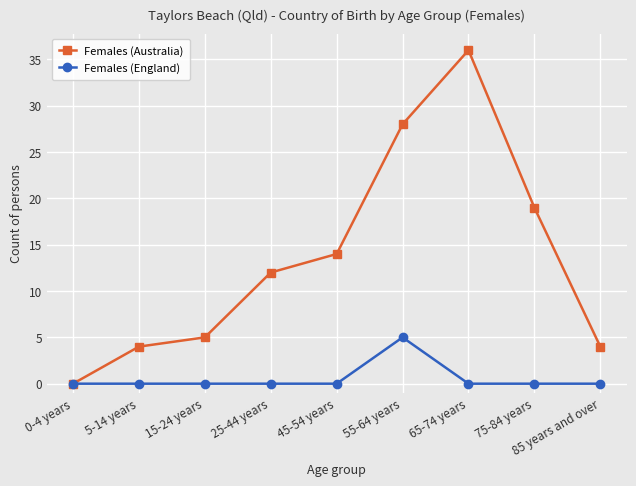

What is the difference between the highest and lowest values at 5-14 years?

4